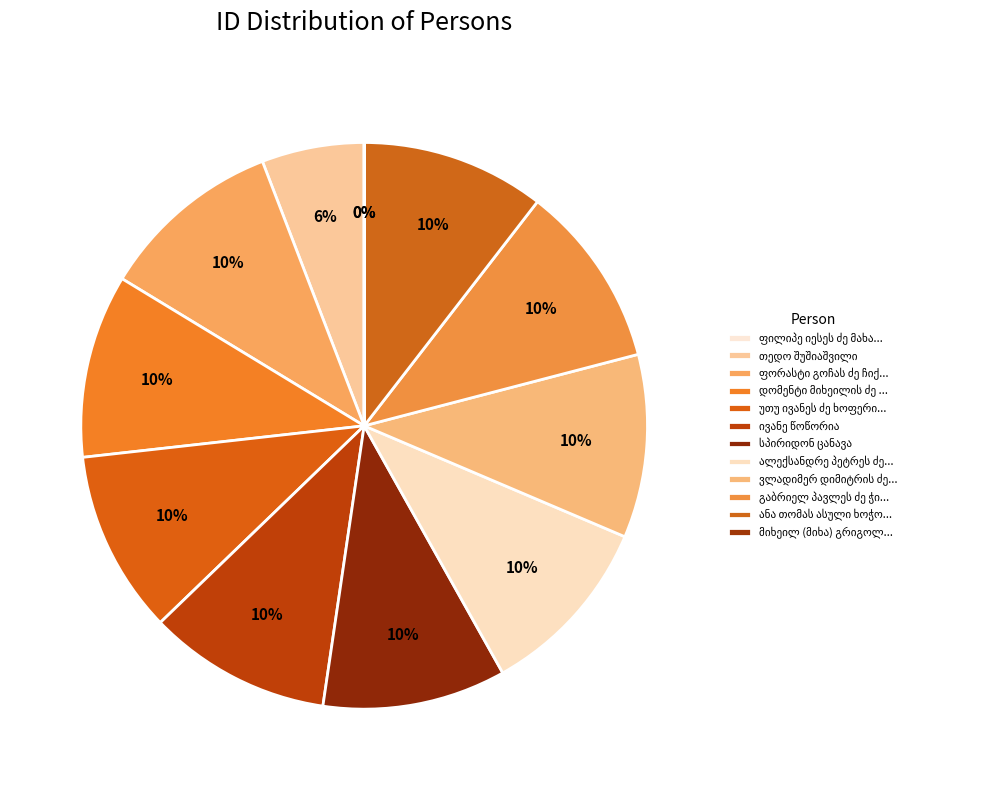

Is it true that გაბრიელ პავლეს ძე ჭითავა is 20% of the pie?

False